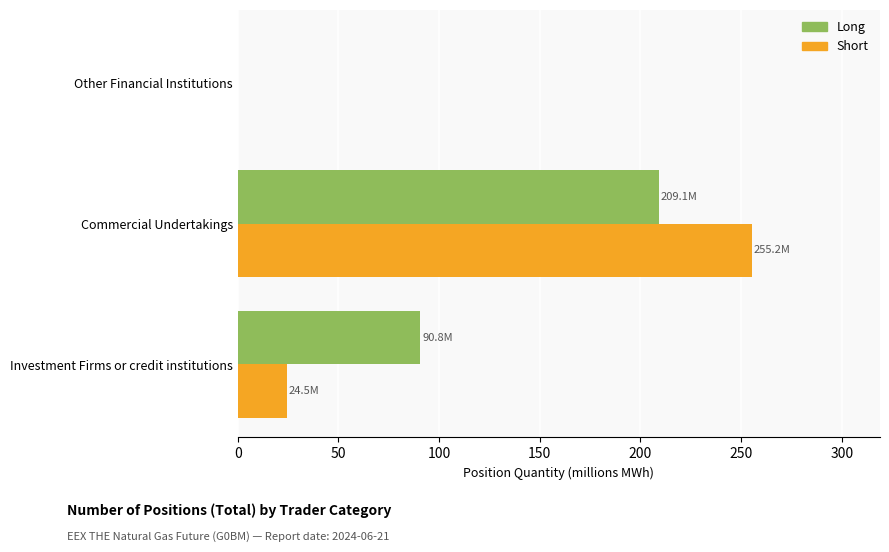

The Short series shows 0.0 at Other Financial Institutions. True or false?

True